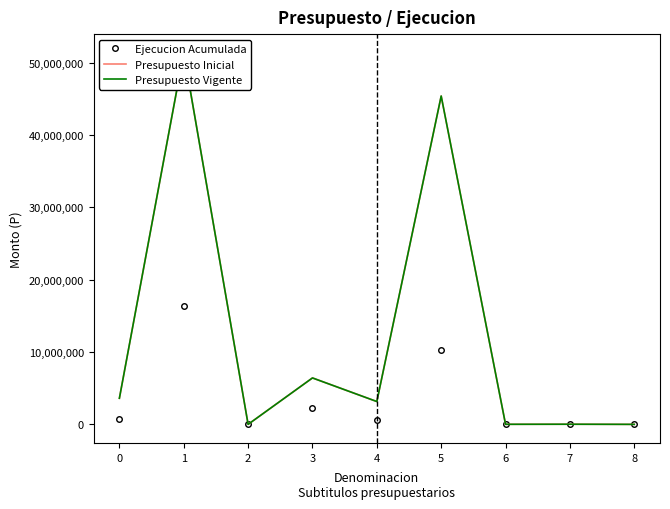

At which category does Presupuesto Vigente reach its first local peak?

1